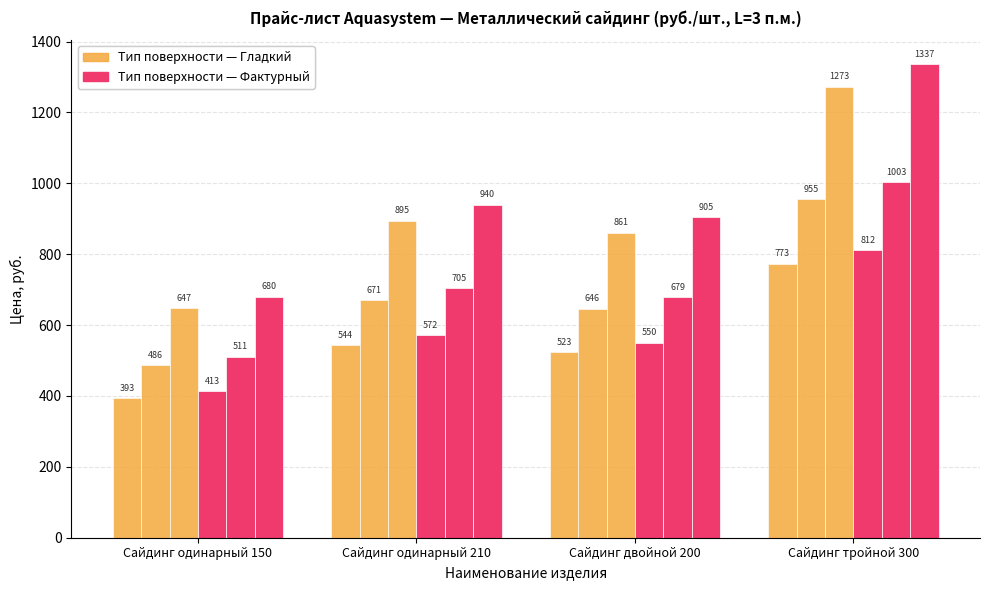

Does the chart contain stacked bars?

No